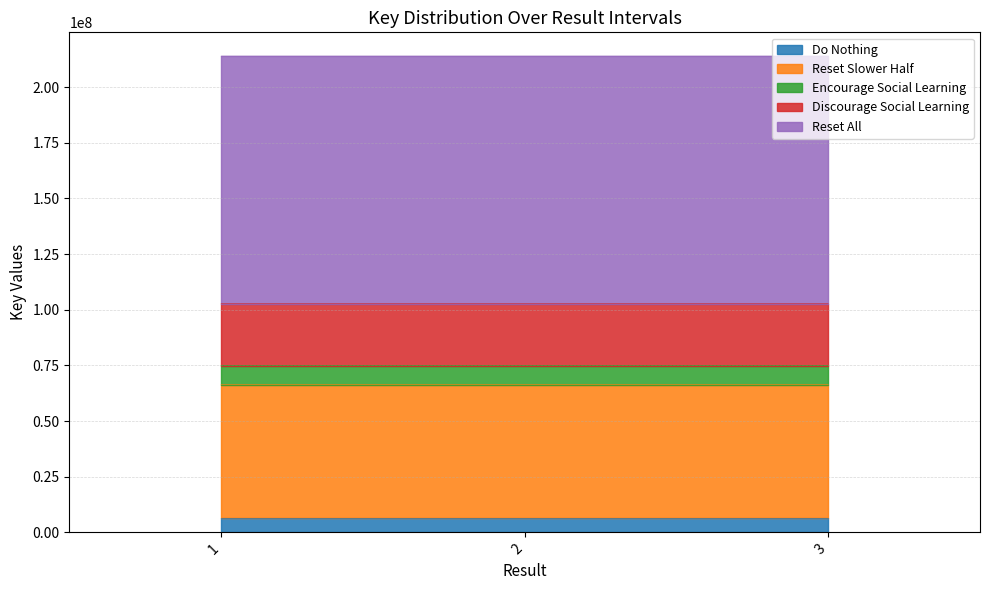

At which category does the chart reach its peak across all series?

1